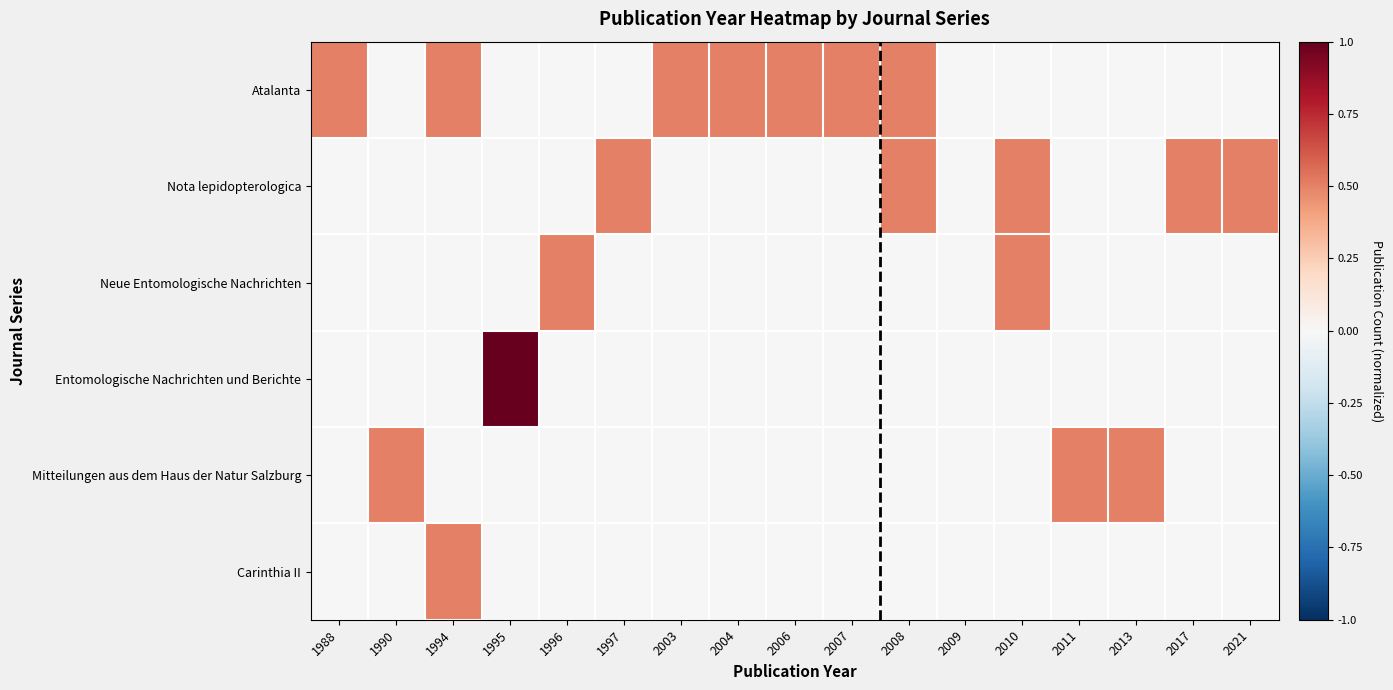

Which series has the largest total across all categories?

Atalanta